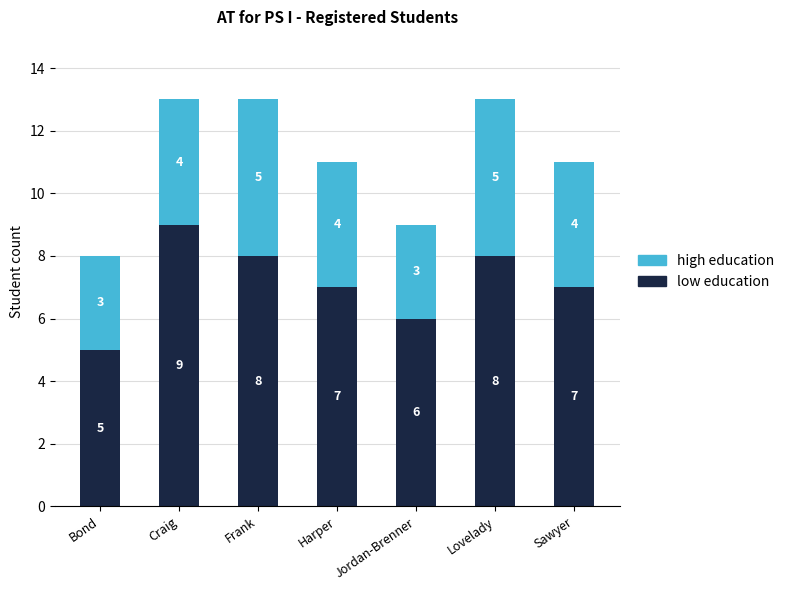

How many bars are there in total?

7